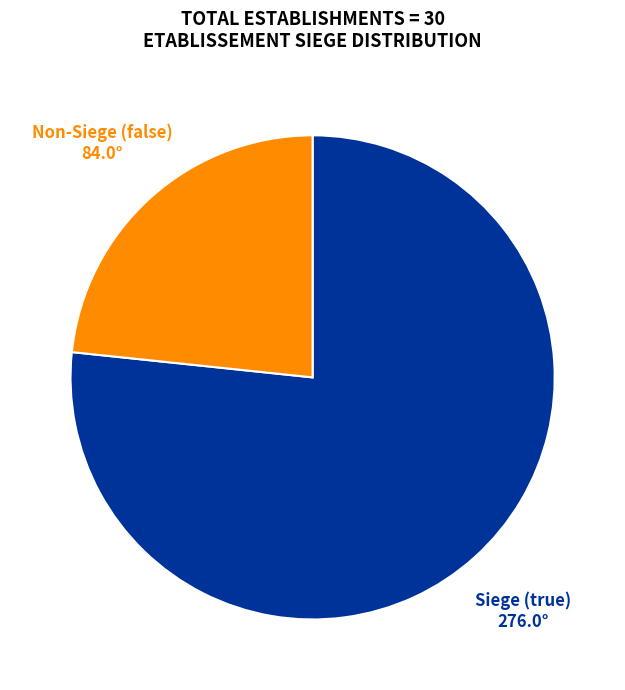

True or false: Siege (true) accounts for 77% of the total.

True